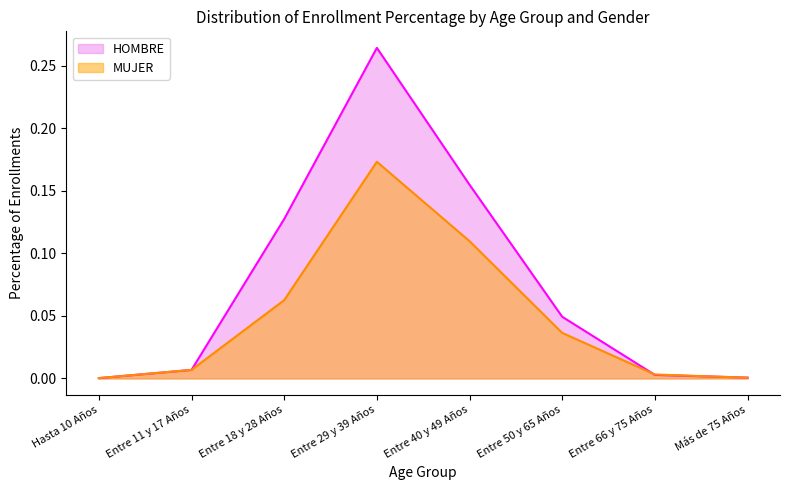

Where do MUJER and HOMBRE first cross each other?

Entre 11 y 17 Años and Entre 18 y 28 Años